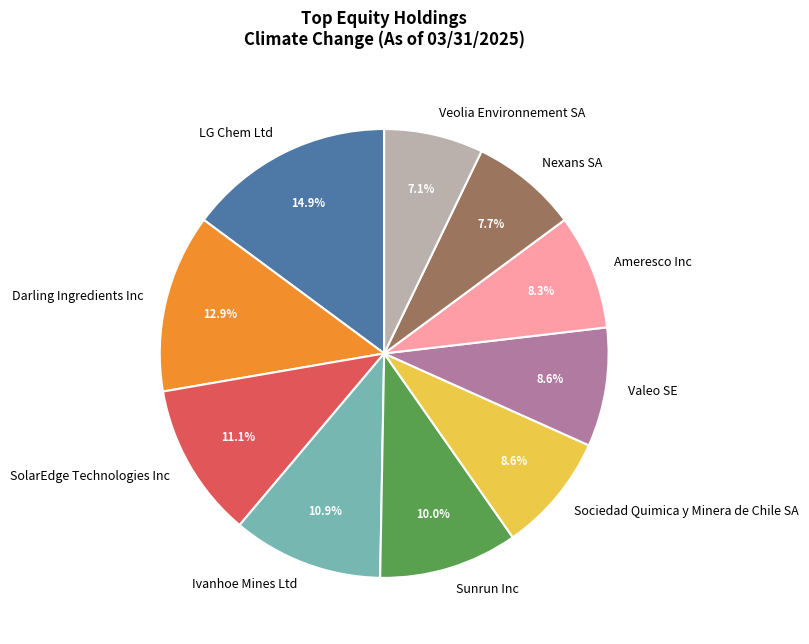

Is Nexans SA the majority of the pie?

No